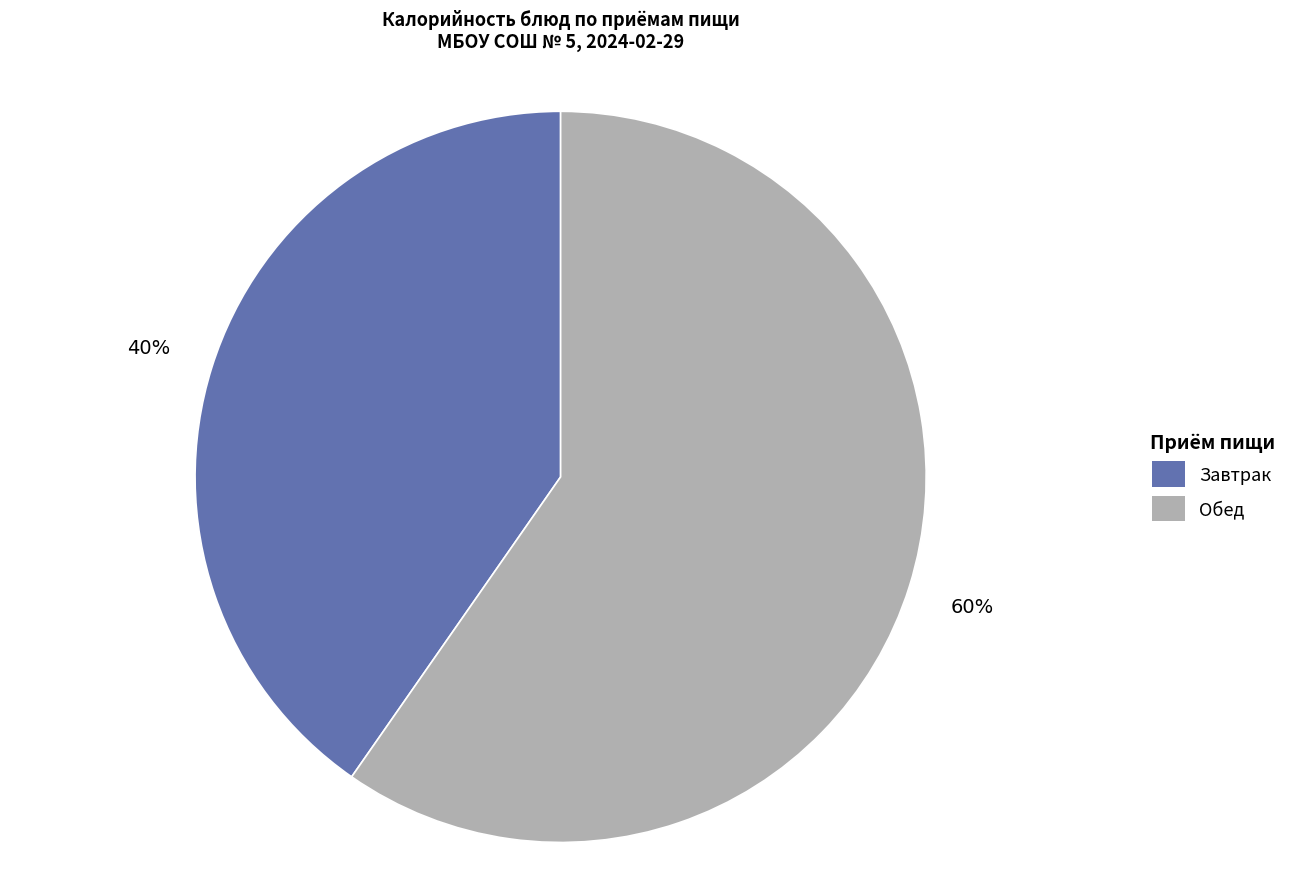

Is there any slice that represents more than half of the pie?

Yes